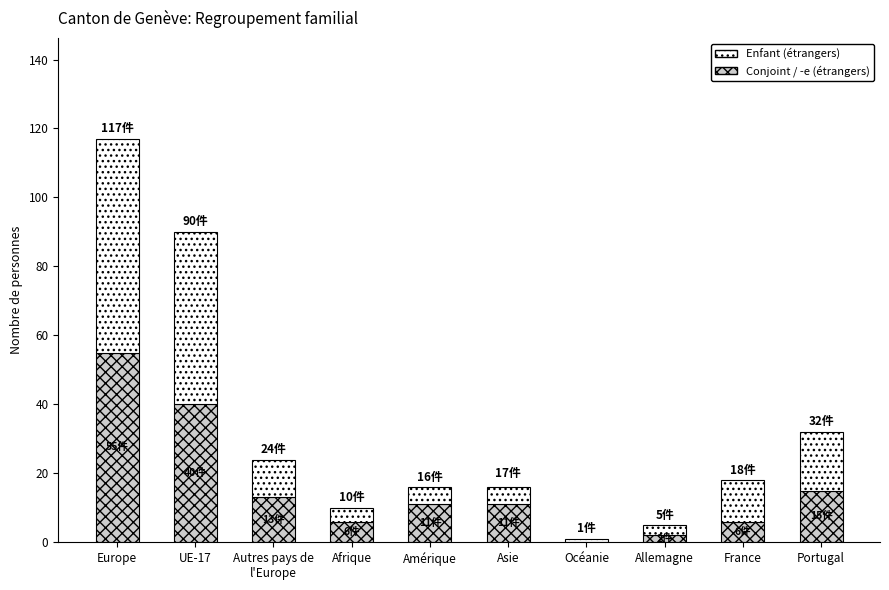

Are the bars horizontal?

No